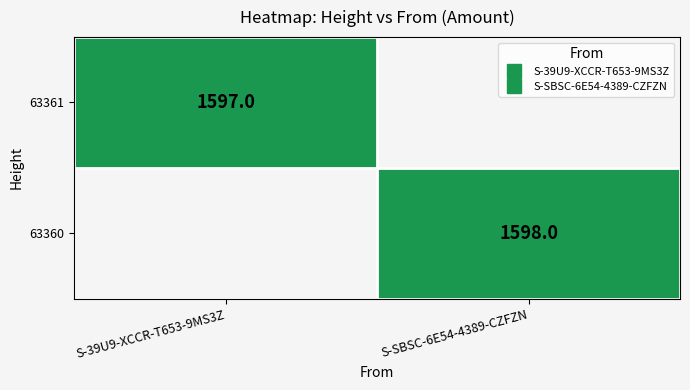

What is the total value across all series at S-39U9-XCCR-T653-9MS3Z?

1597